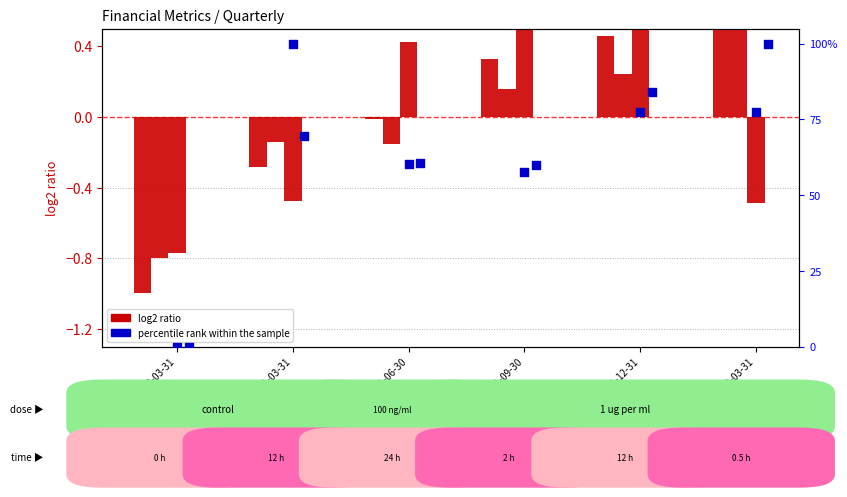

Which series contains the highest Y value?

percentile rank within the sample